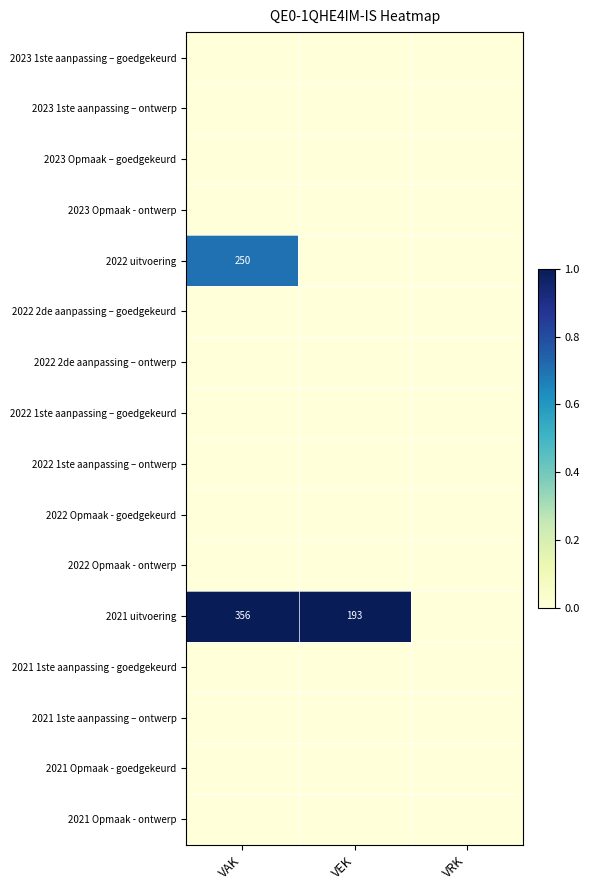

Is it true that 2022 uitvoering equals -0.5 at VRK?

False